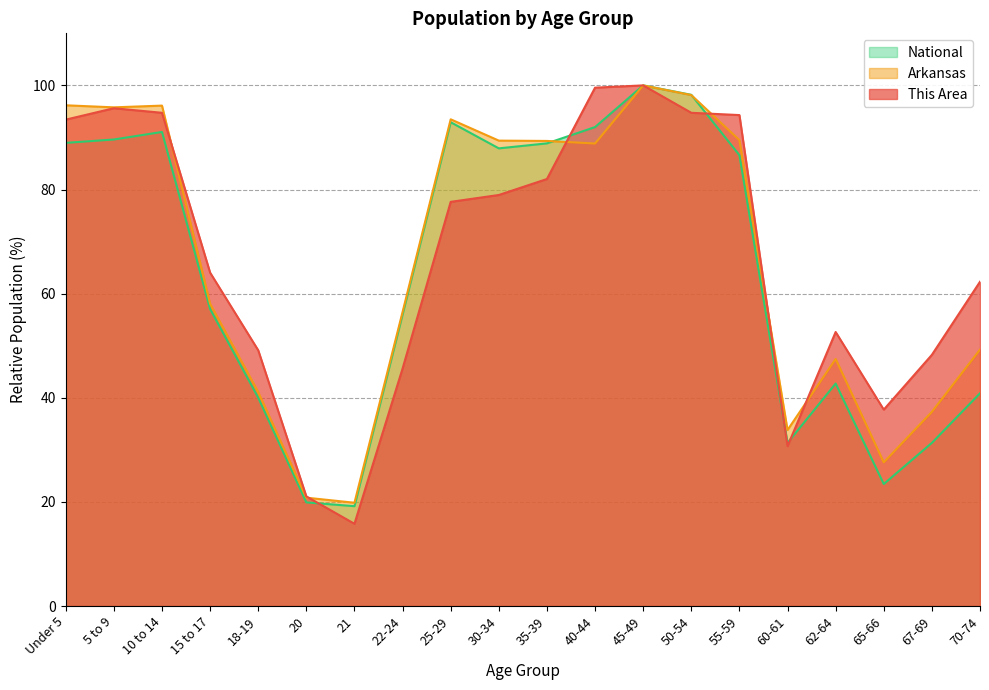

How many intersections are there between Arkansas and National?

2